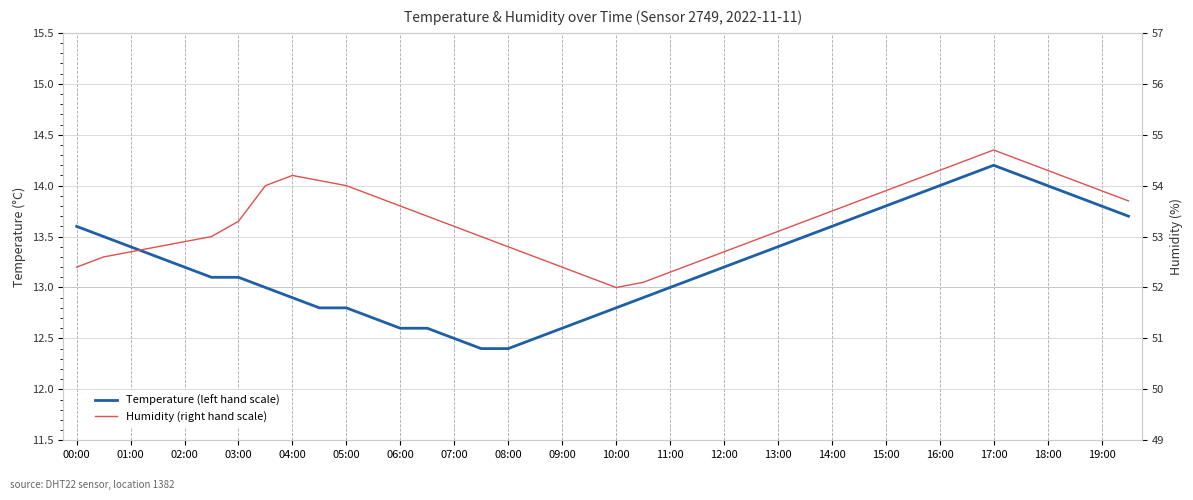

Count the number of categories in the chart.

40